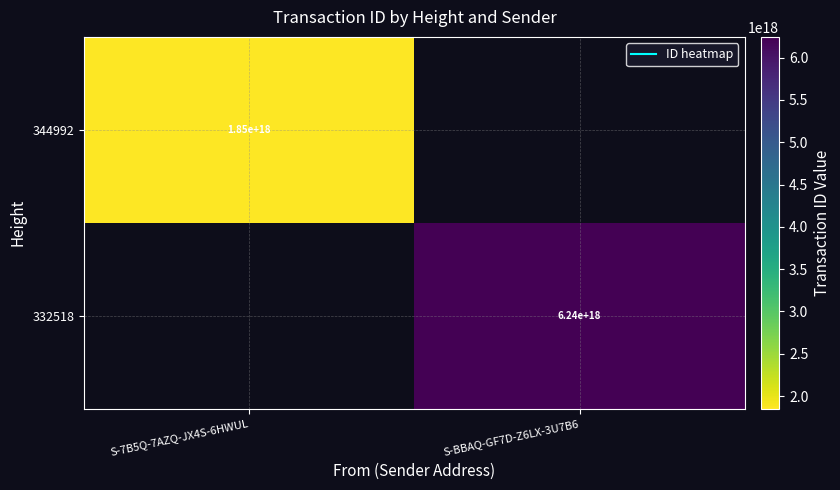

True or false: 344992 has a value of 2709987723727956480 at S-7B5Q-7AZQ-JX4S-6HWUL.

False